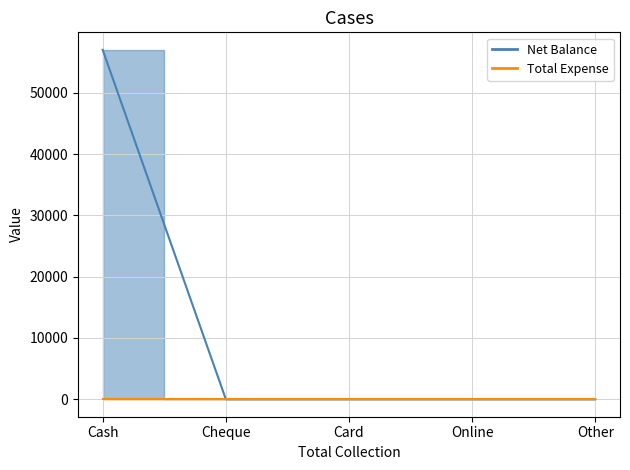

Reading left to right, extract all data points from this chart.

57000	0	0	0	0